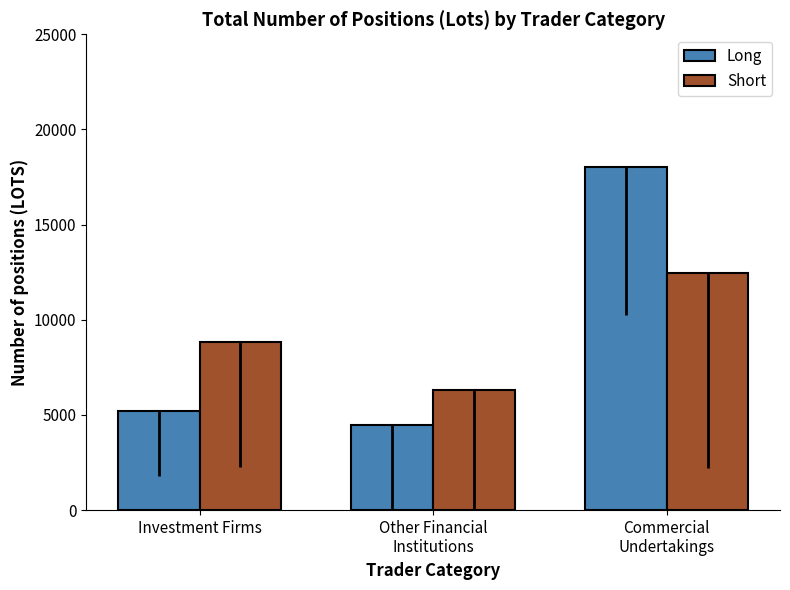

Which series has the largest range (max minus min)?

Long